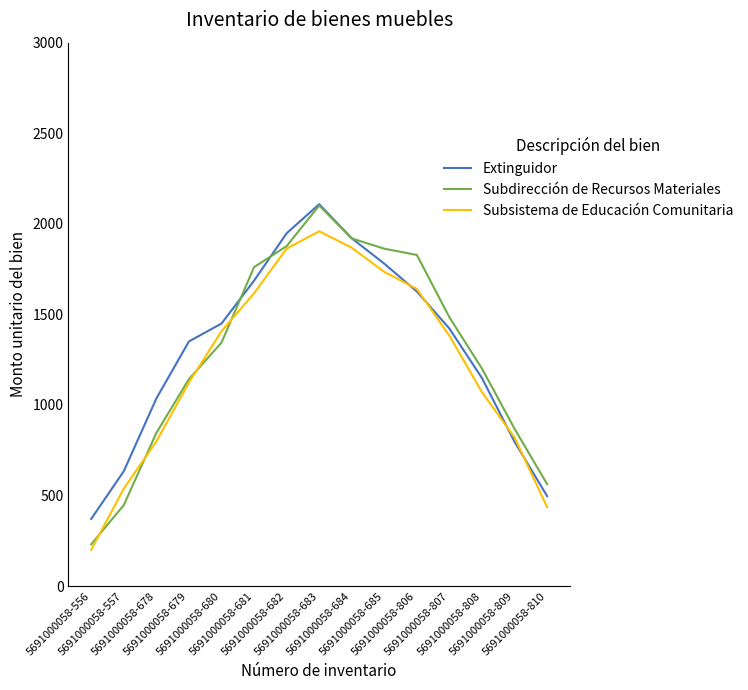

True or false: Extinguidor has a value of 1141.4 at 5691000058-557.

False